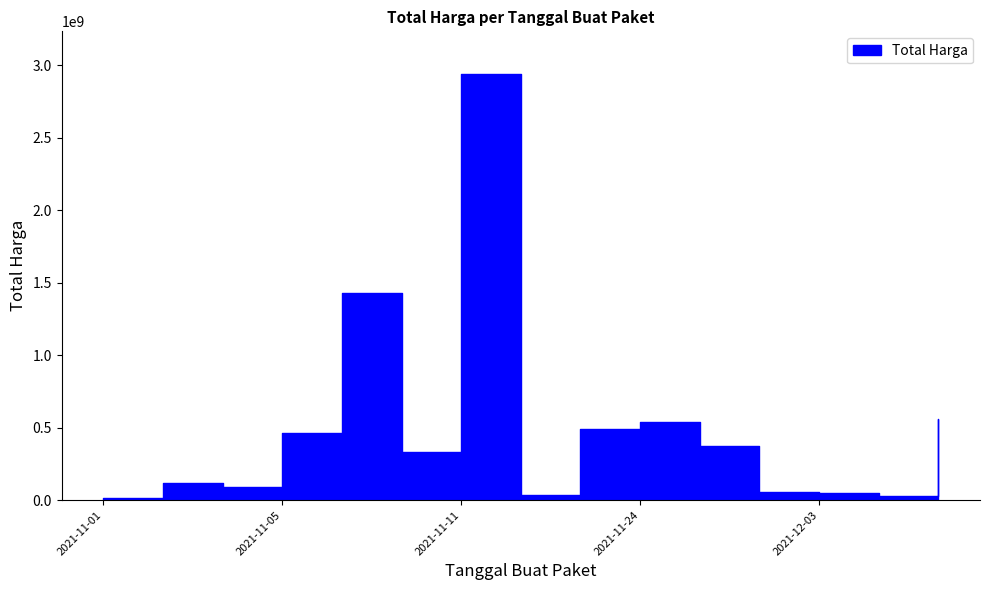

True or false: the data has more than 2 interior local peaks.

True